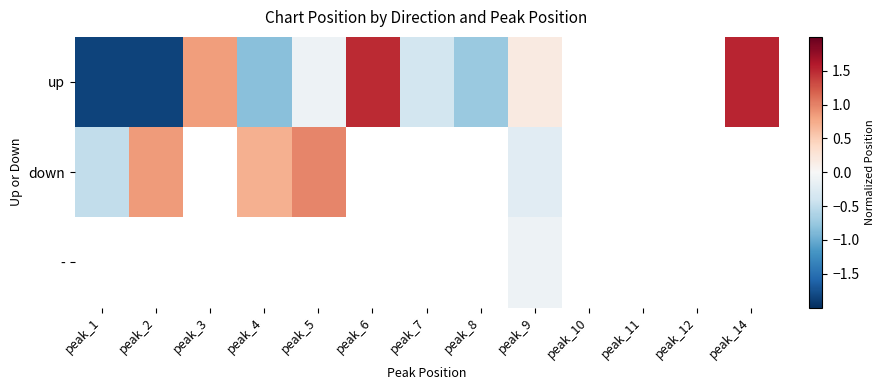

The up series shows 1.5 at peak_14. True or false?

True